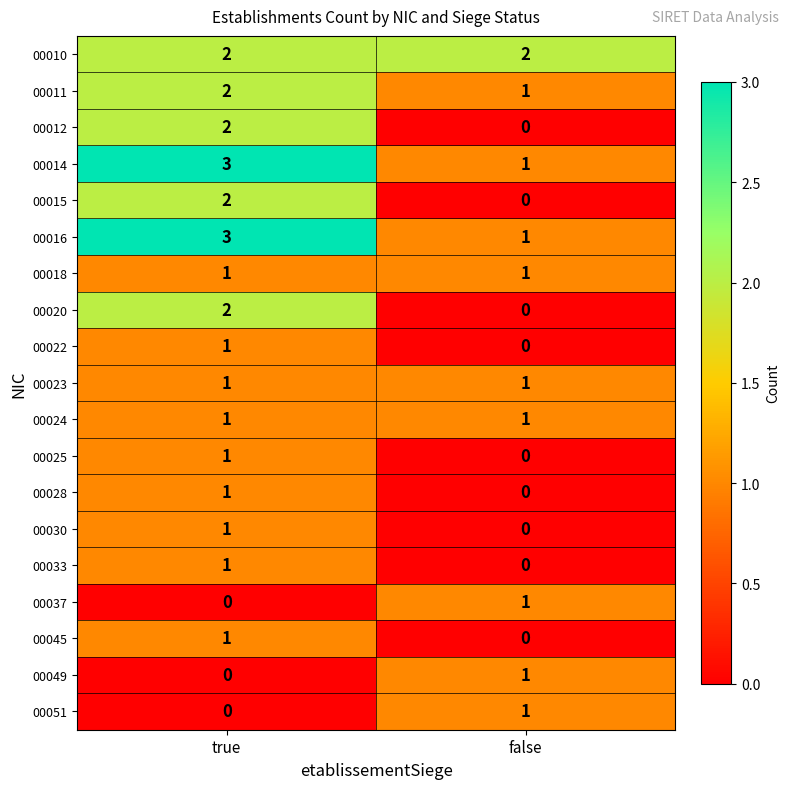

The 00037 series shows 2 at false. True or false?

False